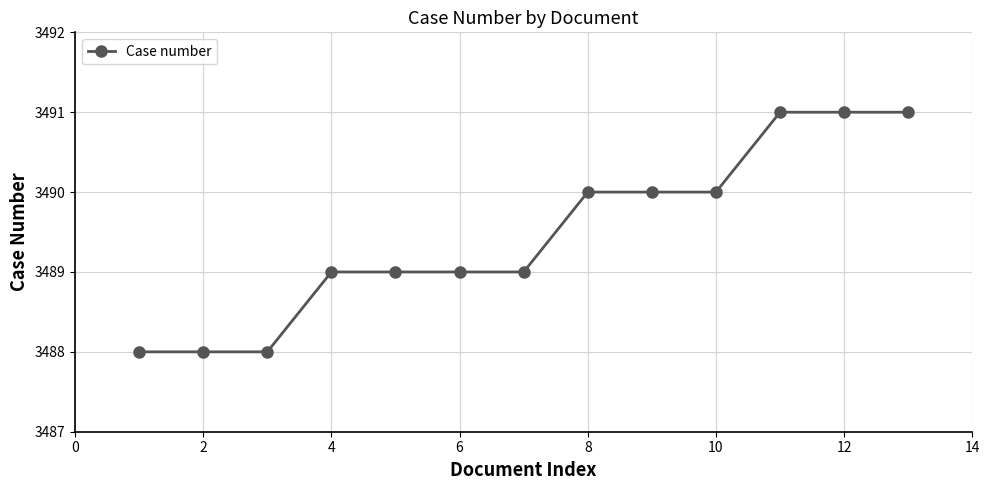

What is the greatest value displayed?

3491